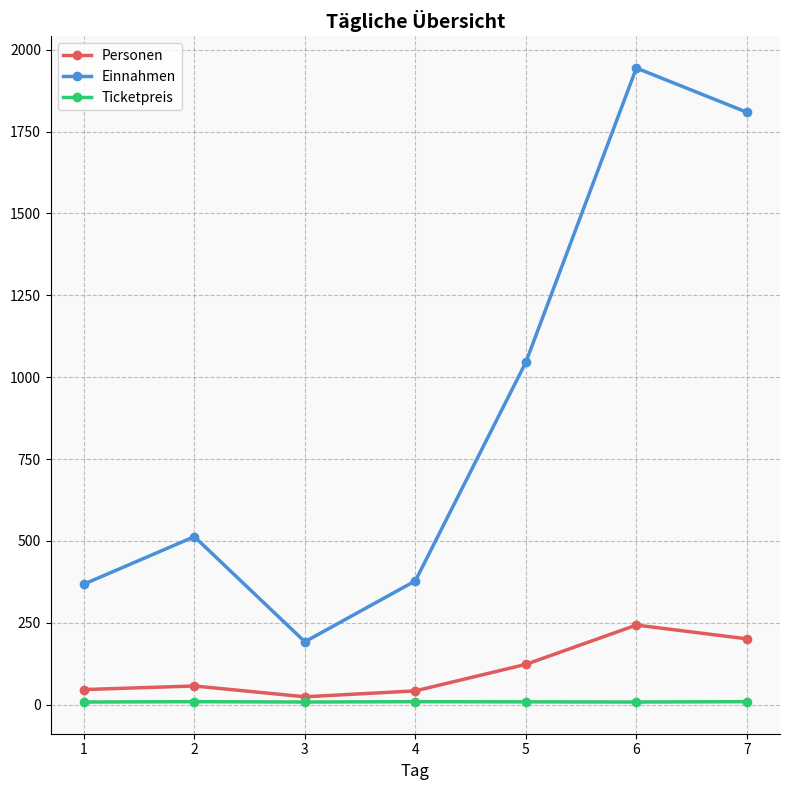

How many distinct data groups are displayed?

3